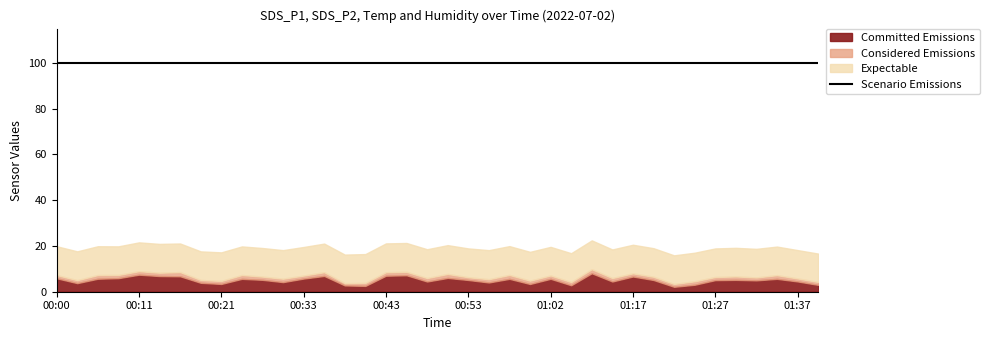

How many data points in Committed Emissions are less than 5?

16